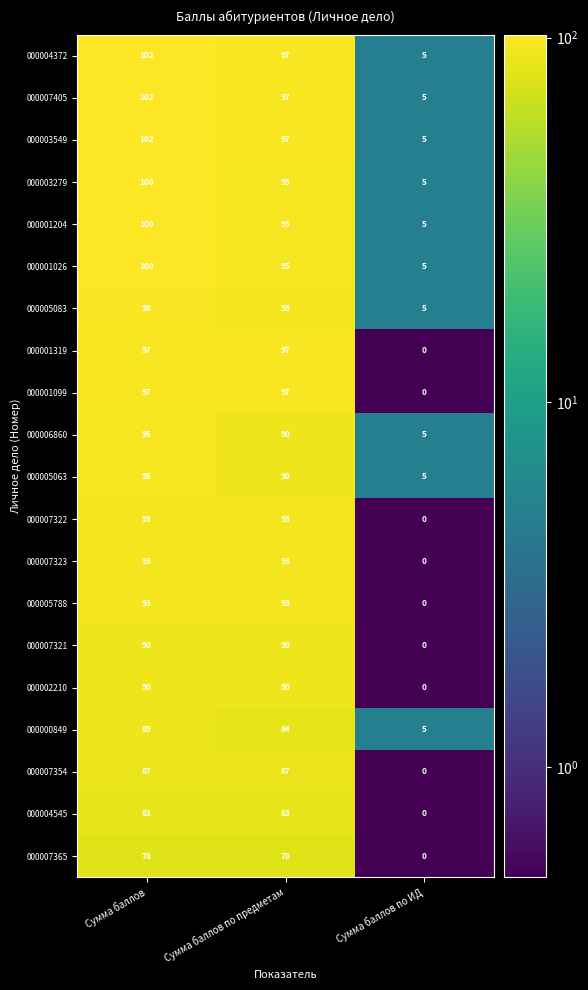

What is the average value of the 000007354 series?

58